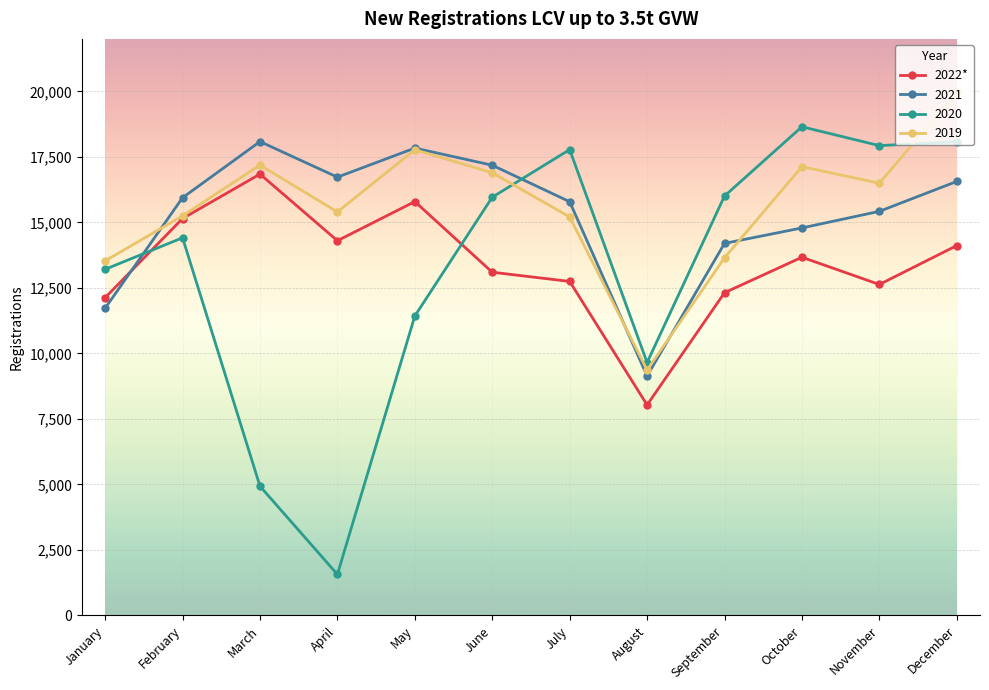

How many values in the 2020 series are below 15959?

6